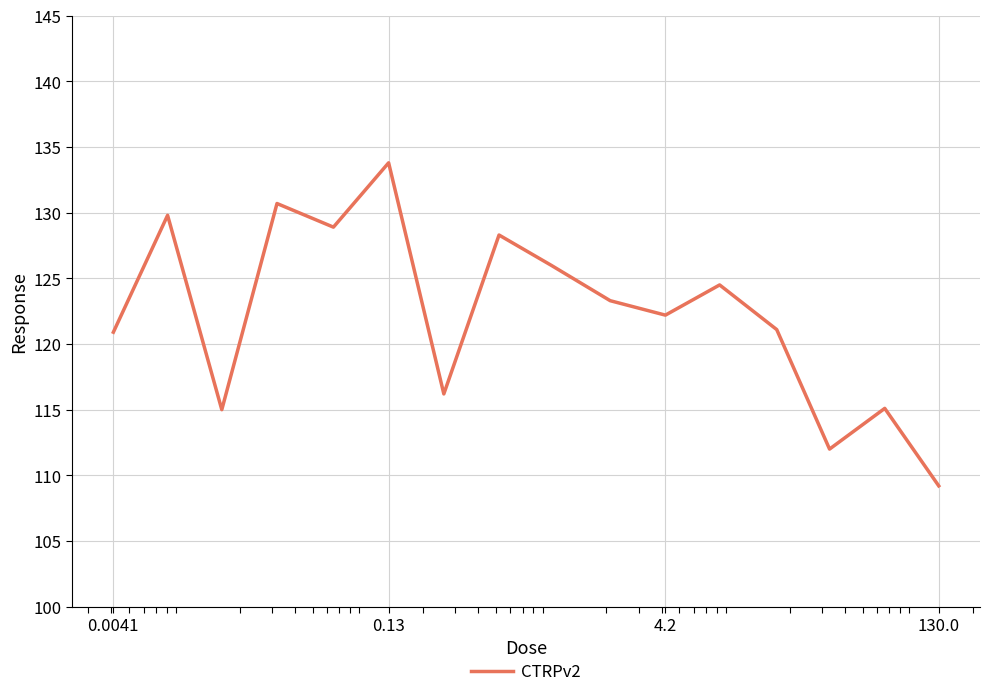

How many interior local valleys (lower than both neighbors) does the data have?

5